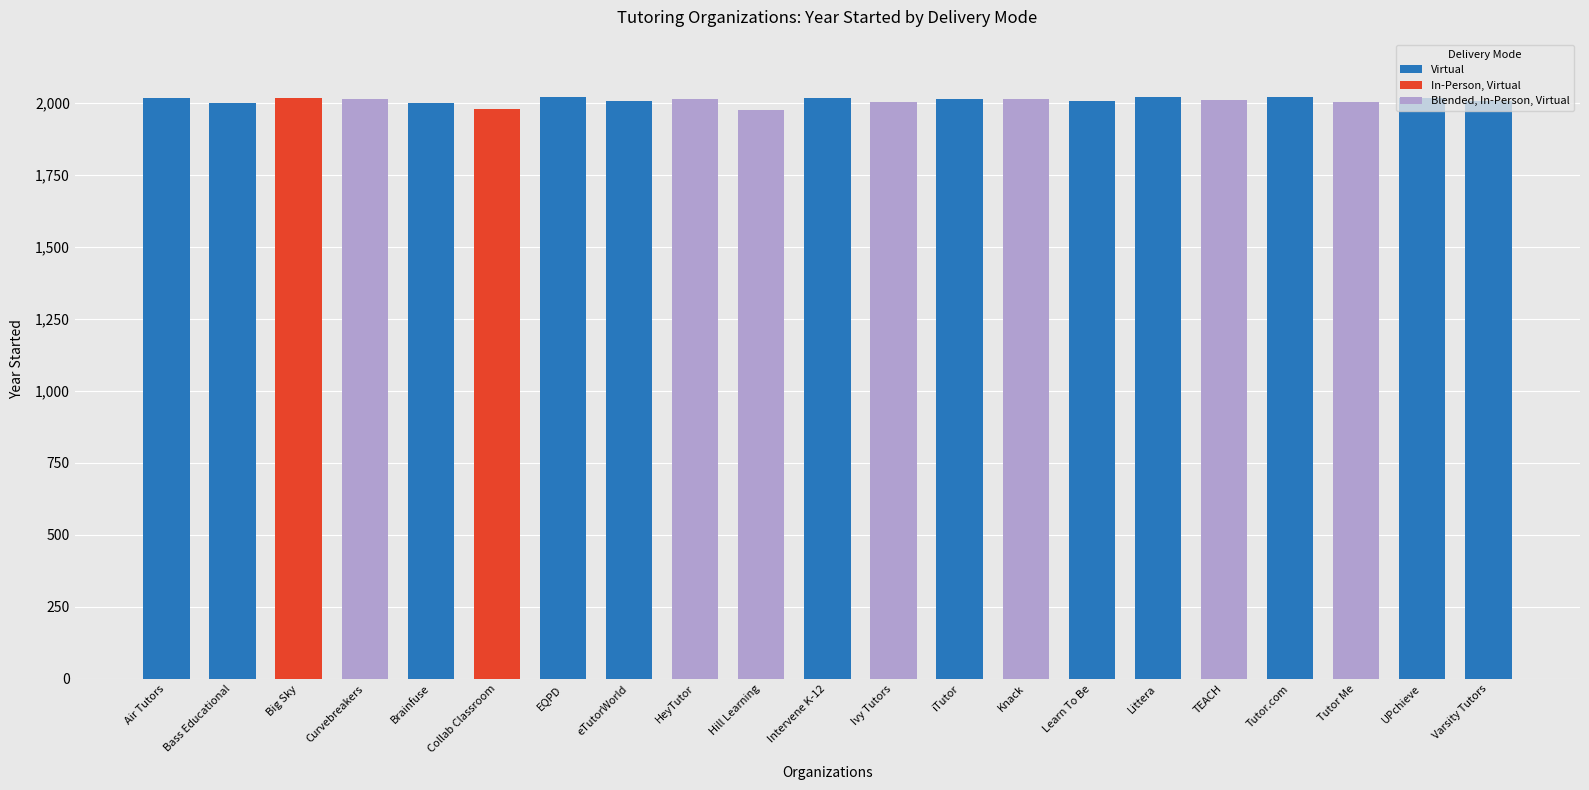

Rank the series by their average value, from lowest to highest.

In-Person, Virtual, Blended, In-Person, Virtual, Virtual